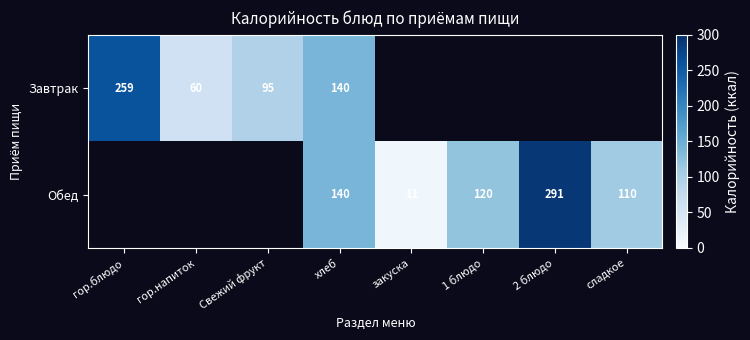

At which category is the sum across all series the highest?

хлеб